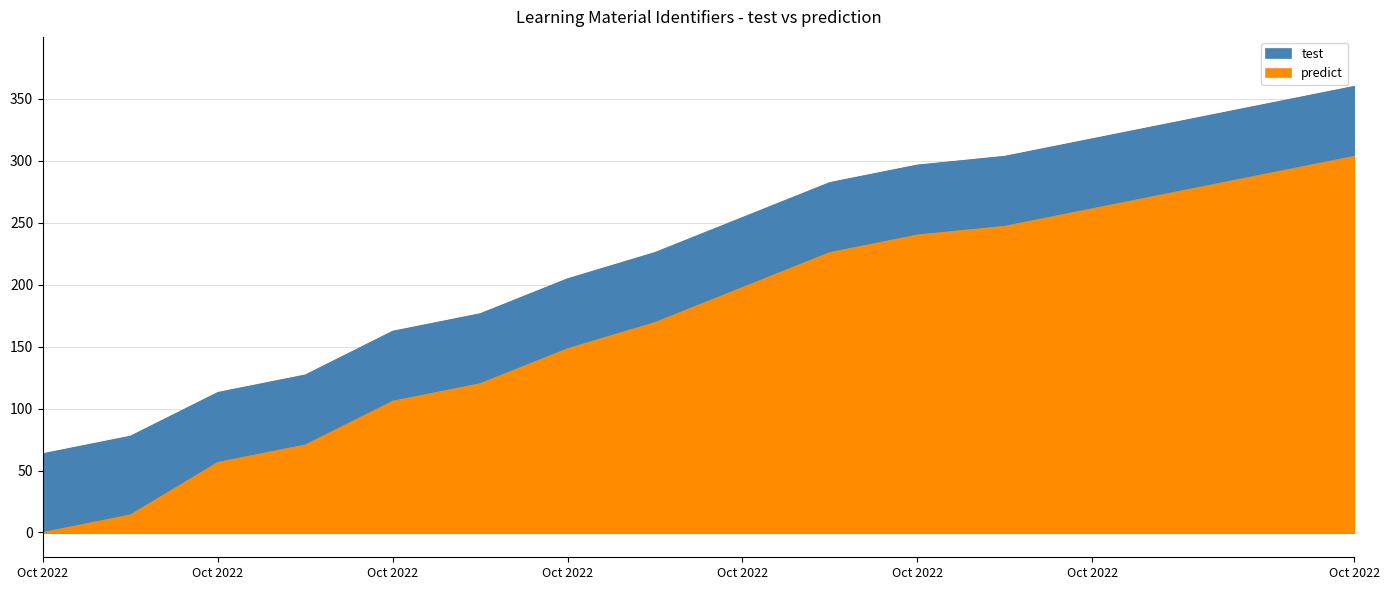

True or false: Identifier and predict cross at least once.

False